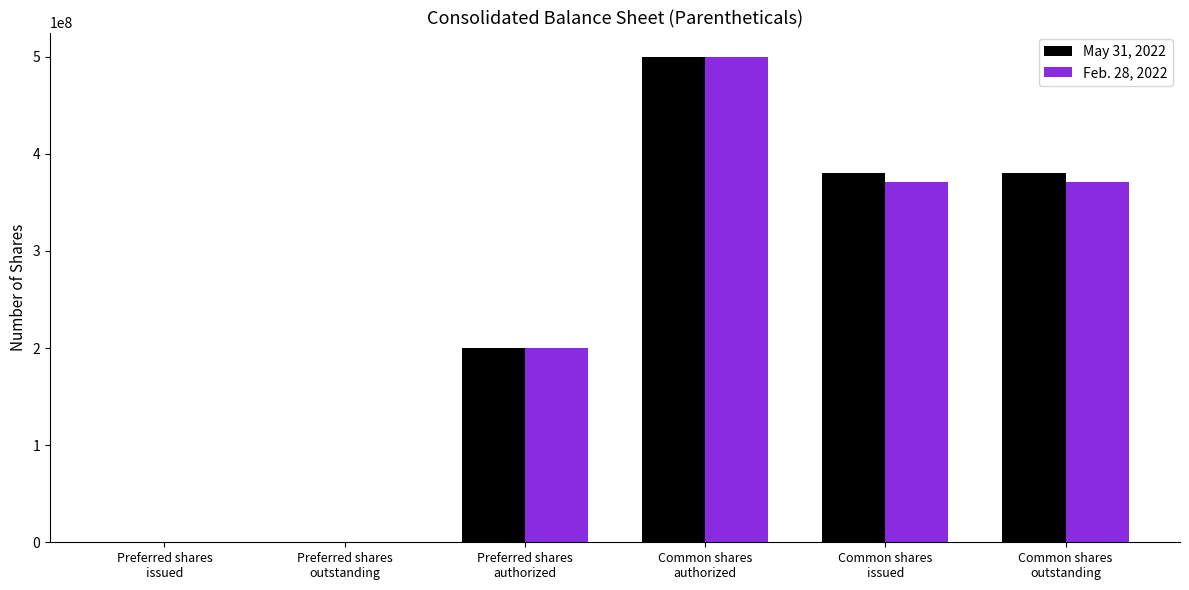

What is the sum of all May 31, 2022 values?

1461616338